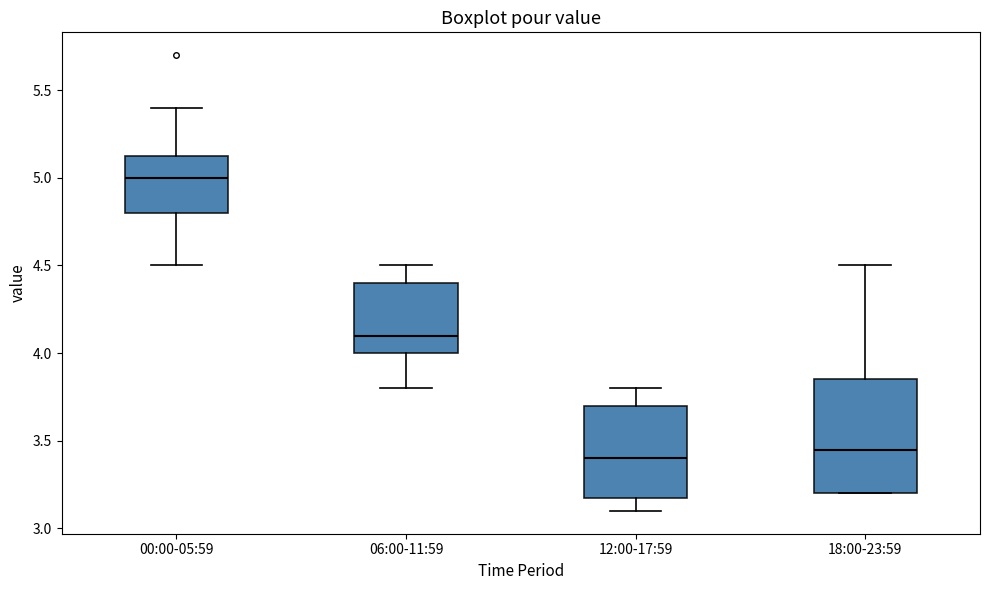

Reading left to right, transcribe this box plot: for each box, give where its median line is, the range the box spans, and where its two whiskers end, as read against the y-axis. The values are not printed on the chart, so give them approximately, as read against the axis.

00:00-05:59: median 5.00, box 4.80 to 5.15, whiskers 4.50 to 5.40
06:00-11:59: median 4.10, box 4.00 to 4.40, whiskers 3.80 to 4.50
12:00-17:59: median 3.40, box 3.20 to 3.70, whiskers 3.10 to 3.80
18:00-23:59: median 3.45, box 3.20 to 3.85, whiskers 3.20 to 4.50